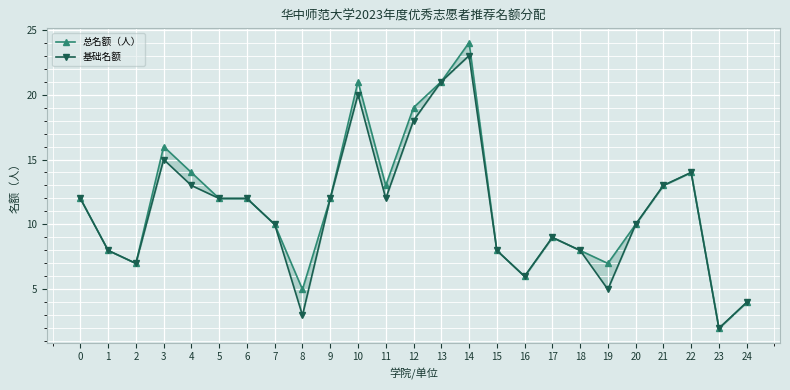

At which category is the sum across all series the highest?

14